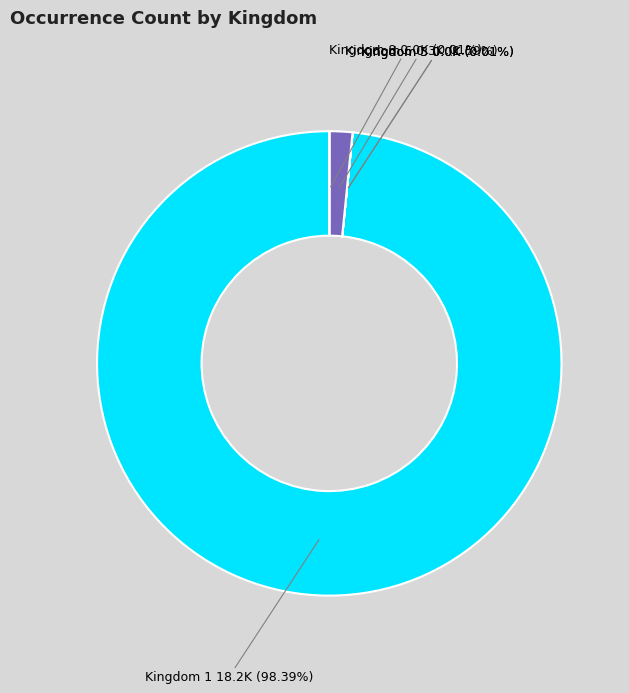

To the nearest percent, what is the difference between the largest and smallest slice percentages?

98%